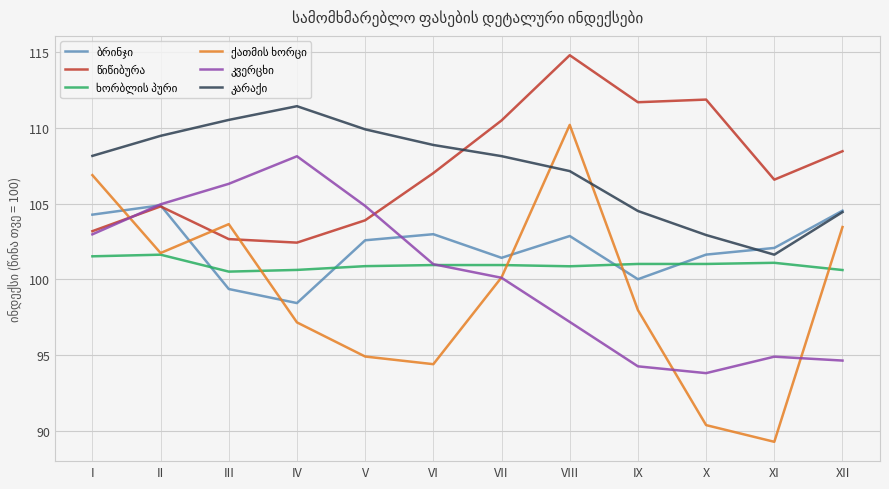

What is the greatest value displayed?

114.8